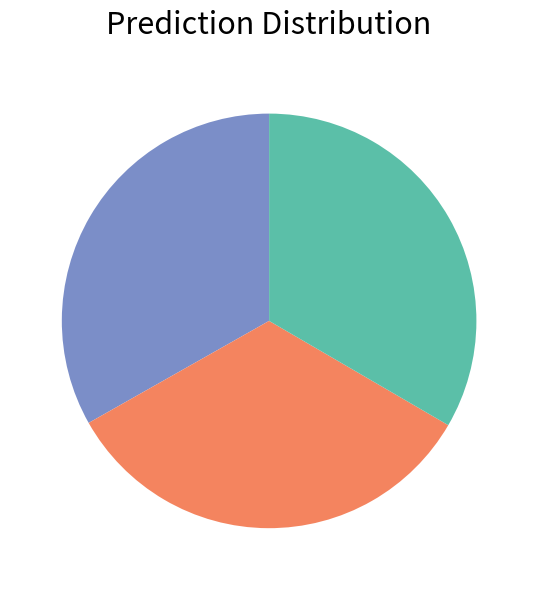

How many slices are in this pie chart?

3